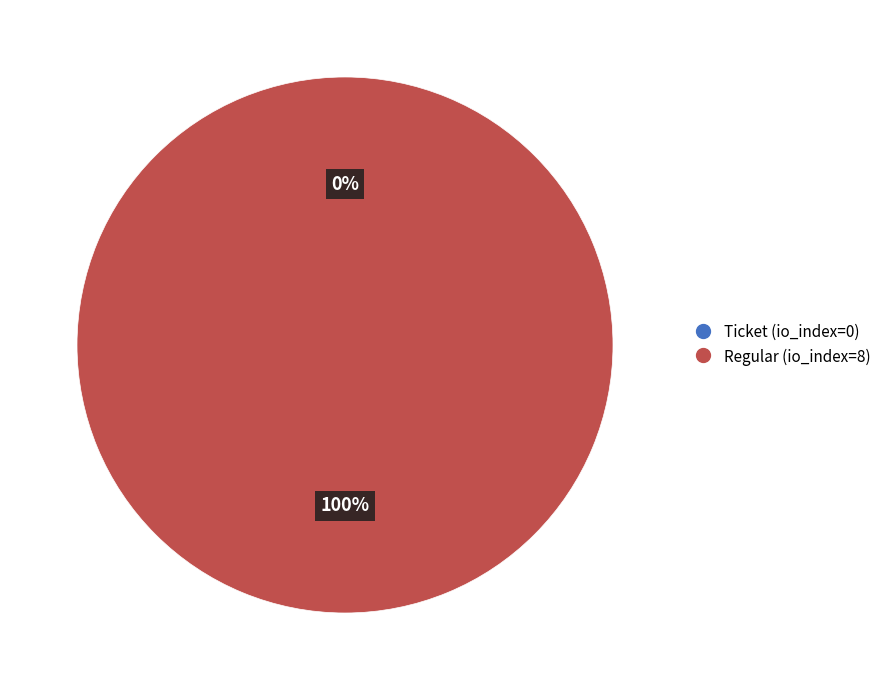

Does any single category account for the majority?

Yes